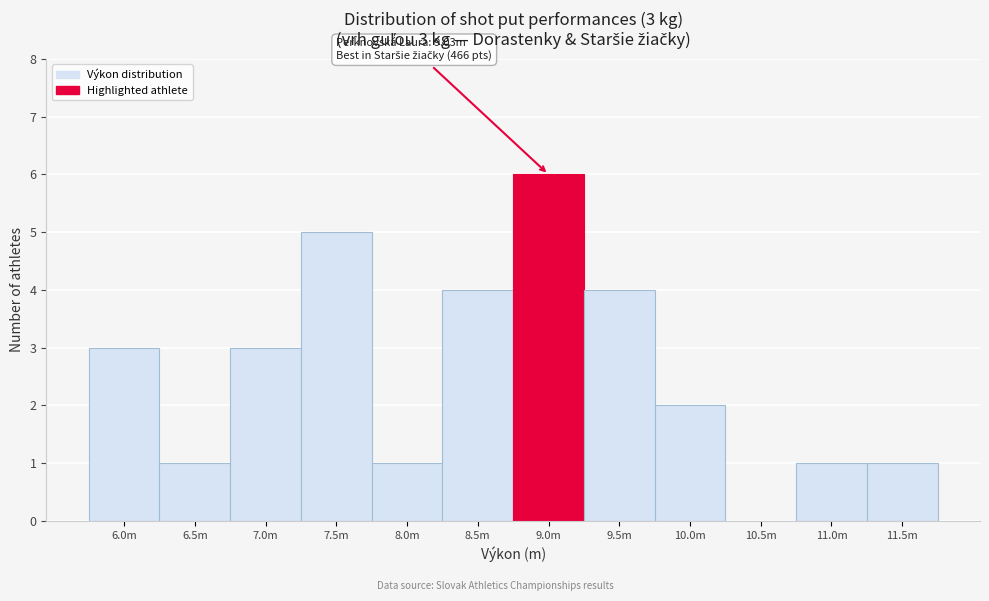

Reading left to right, list all the values displayed in this chart.

6.0m=3	6.5m=1	7.0m=3	7.5m=5	8.0m=1	8.5m=4	9.0m=6	9.5m=4	10.0m=2	10.5m=0	11.0m=1	11.5m=1